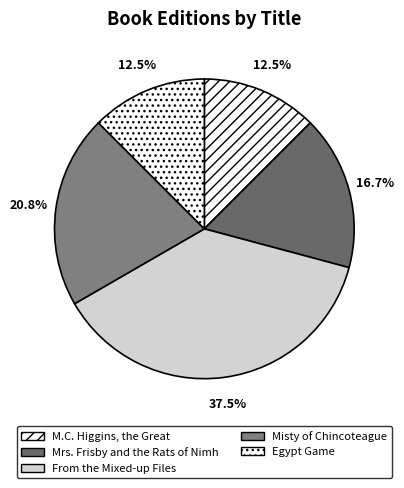

How many slices are in this pie chart?

5